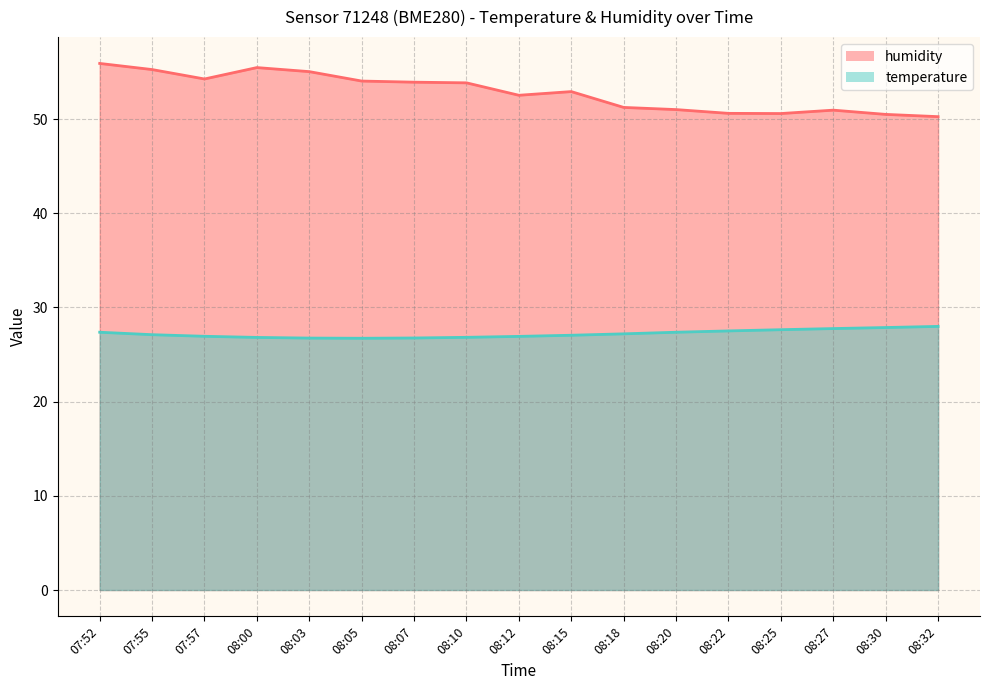

What is the label of the 3rd point from the left?

07:57